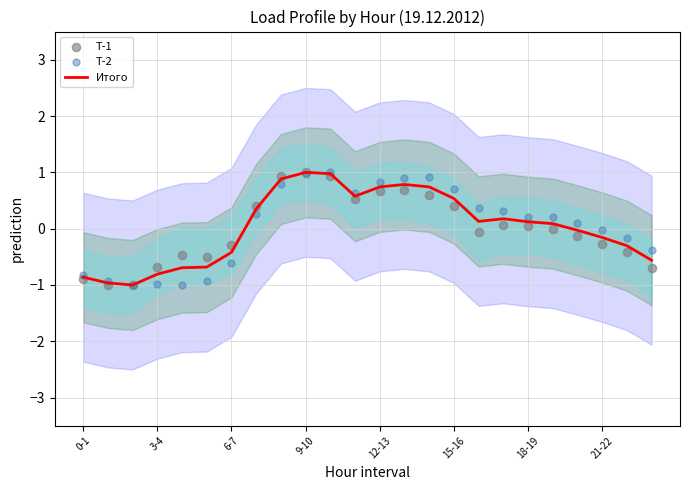

What are all the series names shown in the legend?

Итого, Т-1, Т-2